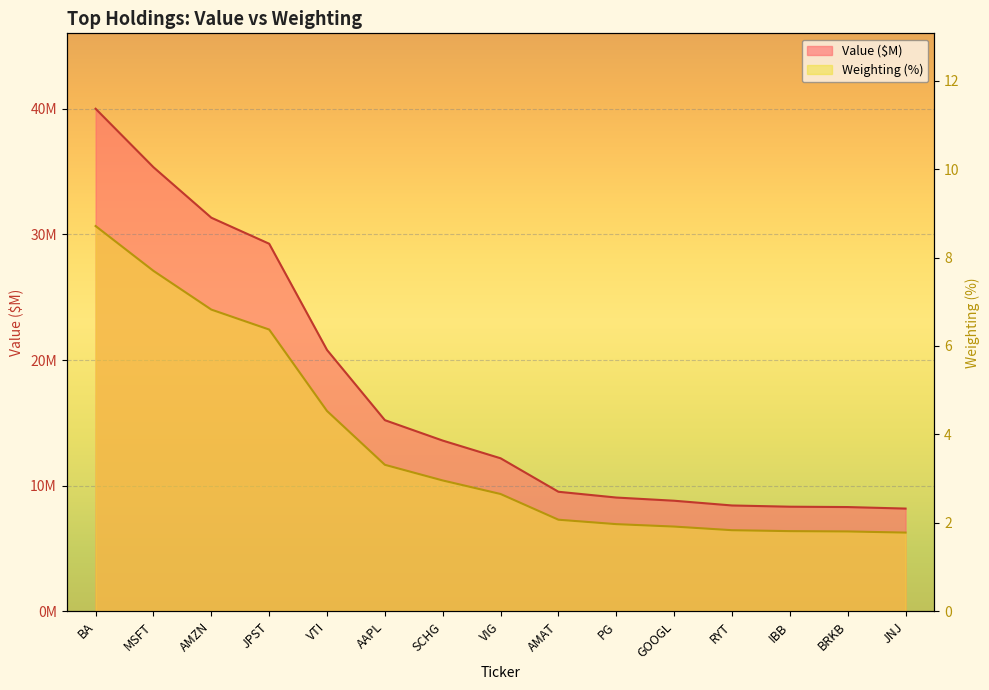

What is the difference between the maximum and minimum values in the Value (millions) series?

31.8